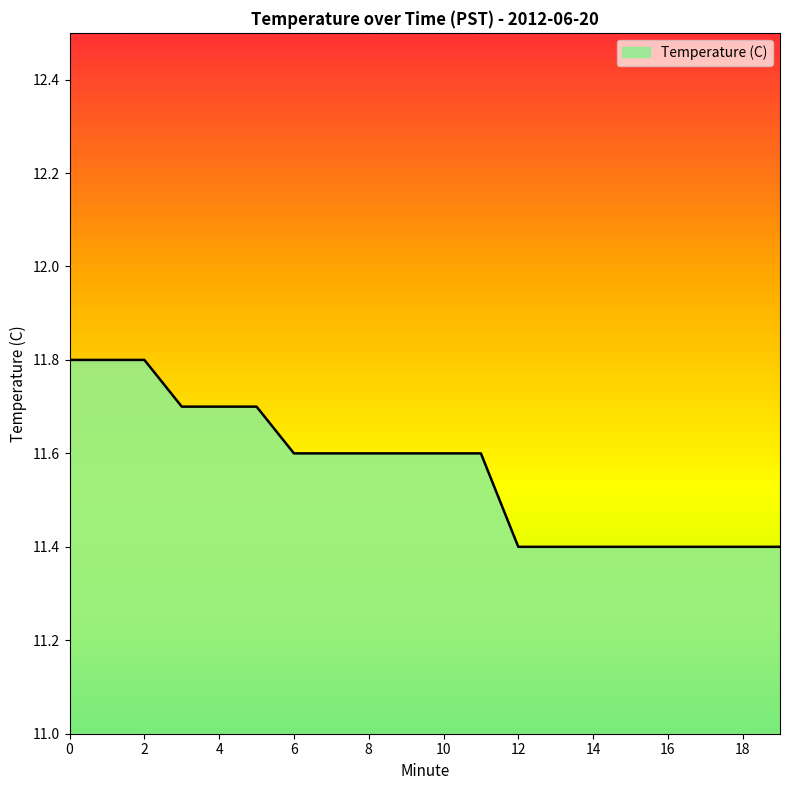

What is the greatest value displayed?

11.8